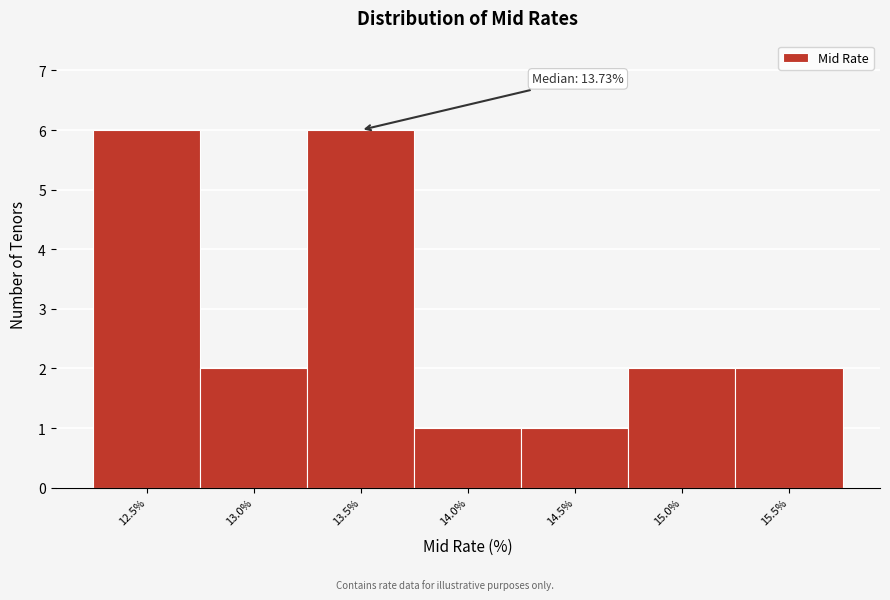

Reading right to left, extract all data points from this chart.

2	2	1	1	6	2	6